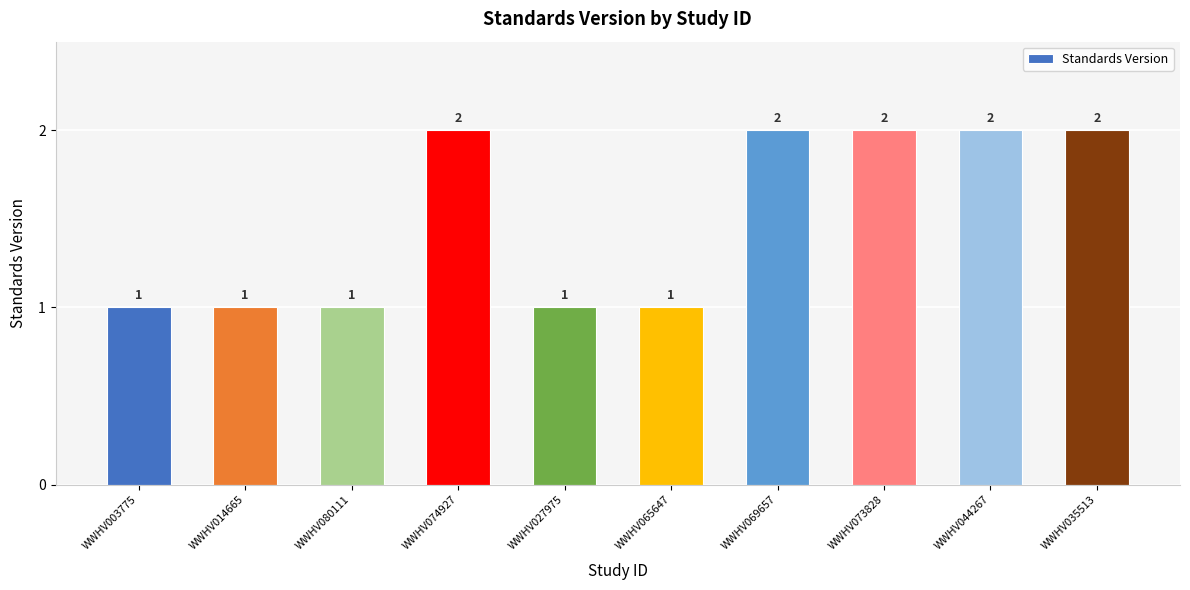

What is the maximum value shown in the chart?

2